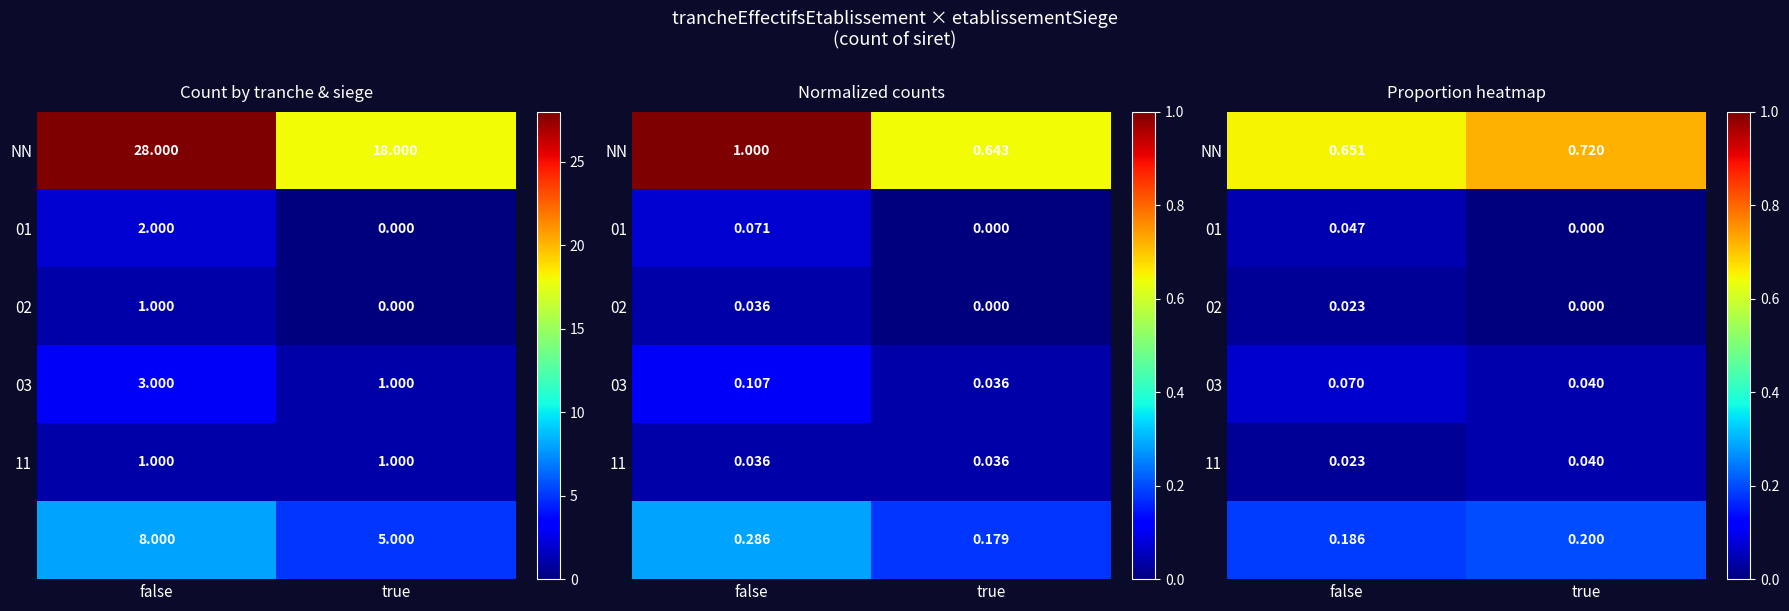

Which series has the largest total across all categories?

NN